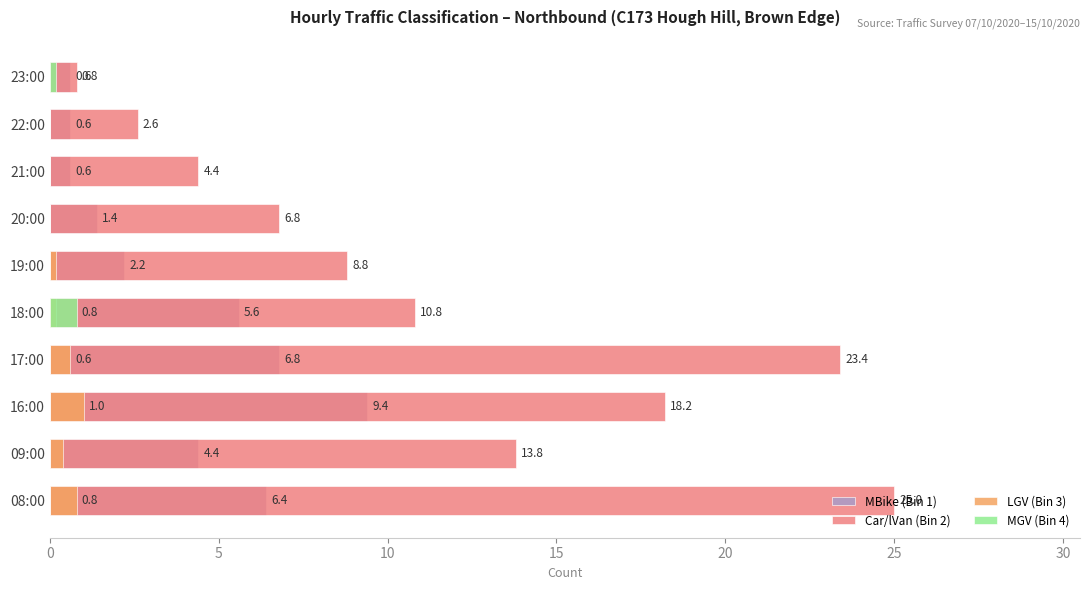

Reading right to left, transcribe all the data shown in this chart.

MBike (Bin 1): 0.6	0.6	0.6	1.4	2.2	5.6	6.8	9.4	4.4	6.4
Car/lVan (Bin 2): 0.8	2.6	4.4	6.8	8.8	10.8	23.4	18.2	13.8	25.0
LGV (Bin 3): 0.0	0.0	0.0	0.0	0.2	0.2	0.6	1.0	0.4	0.8
MGV (Bin 4): 0.2	0.0	0.0	0.0	0.0	0.8	0.0	0.0	0.0	0.0